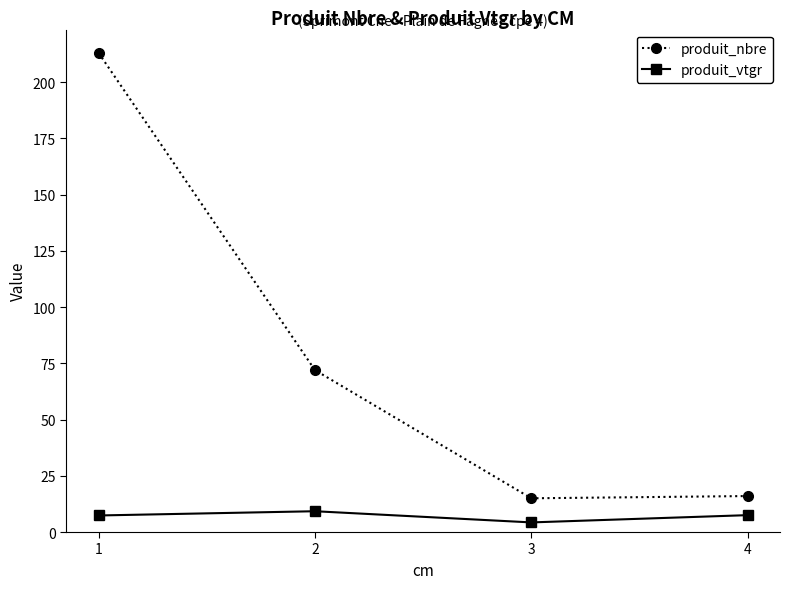

True or false: produit_vtgr and produit_nbre intersect in this chart.

False